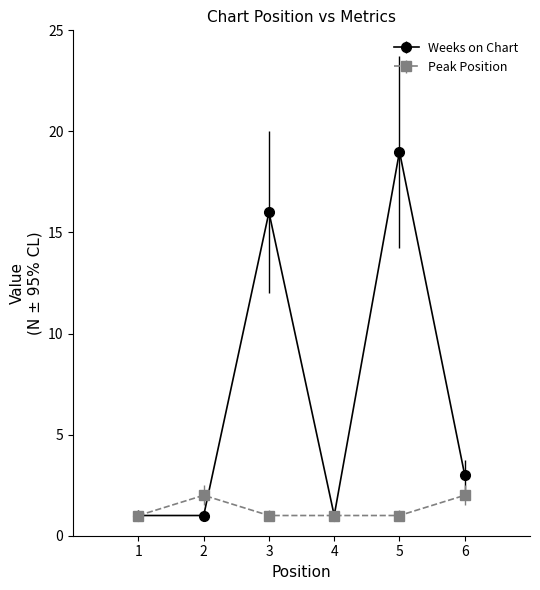

At which category is the sum across all series the highest?

5